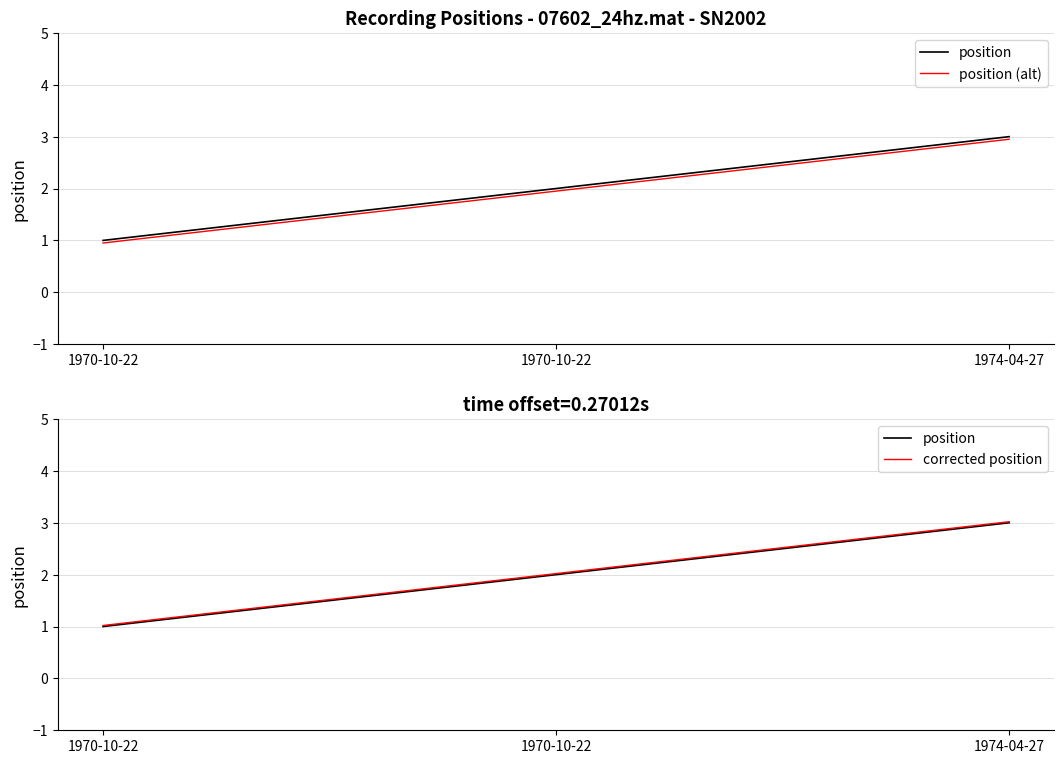

Reading left to right, what are all the values shown in this chart?

position: 1.0	2.0	3.0
position (alt): 0.9	1.9	3.0
corrected position: 1.0	2.0	3.0